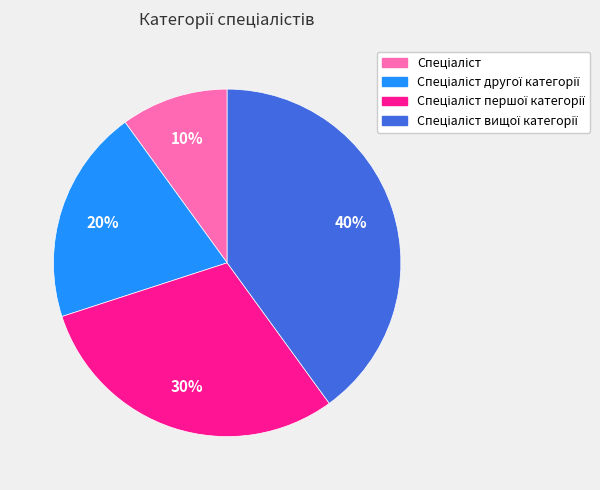

How many slices are in this pie chart?

4